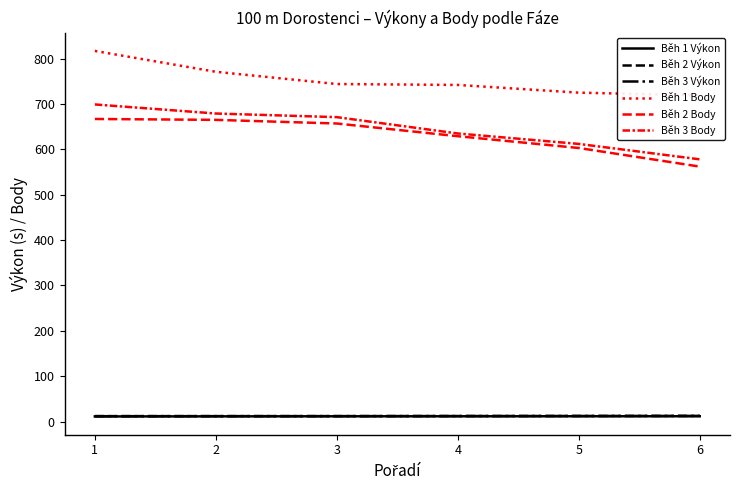

Reading left to right, transcribe all the data shown in this chart.

Běh 1 Výkon: 11.2	11.4	11.5	11.6	11.6	11.7
Běh 2 Výkon: 11.9	11.9	12.0	12.1	12.2	12.5
Běh 3 Výkon: 11.8	11.9	11.9	12.1	12.2	12.4
Běh 1 Body: 817.0	771.0	744.0	742.0	725.0	719.0
Běh 2 Body: 667.0	665.0	657.0	629.0	603.0	562.0
Běh 3 Body: 699.0	679.0	671.0	635.0	612.0	578.0